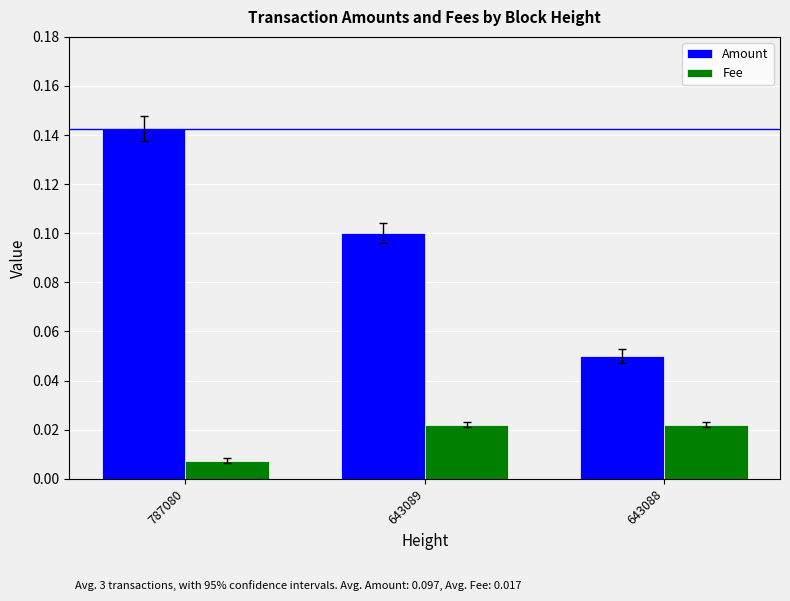

How many groups of bars are there?

3